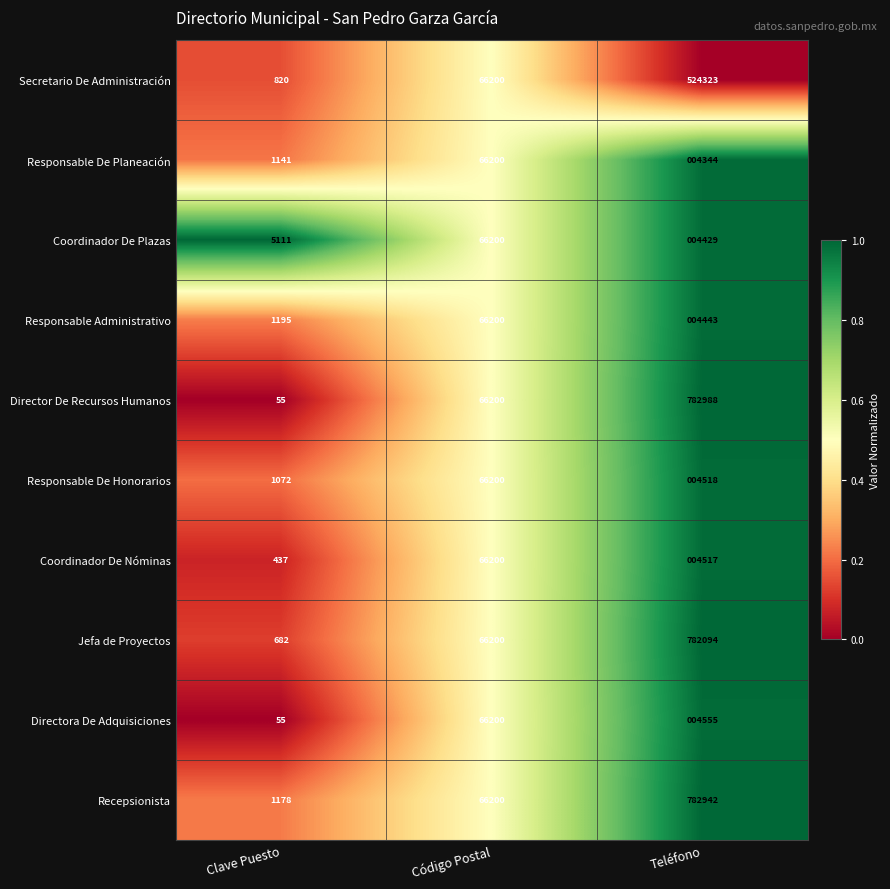

Rank the series at Teléfono from lowest to highest value.

Responsable De Planeación, Coordinador De Plazas, Responsable Administrativo, Coordinador De Nóminas, Responsable De Honorarios, Directora De Adquisiciones, Secretario De Administración, Jefa de Proyectos, Recepsionista, Director De Recursos Humanos